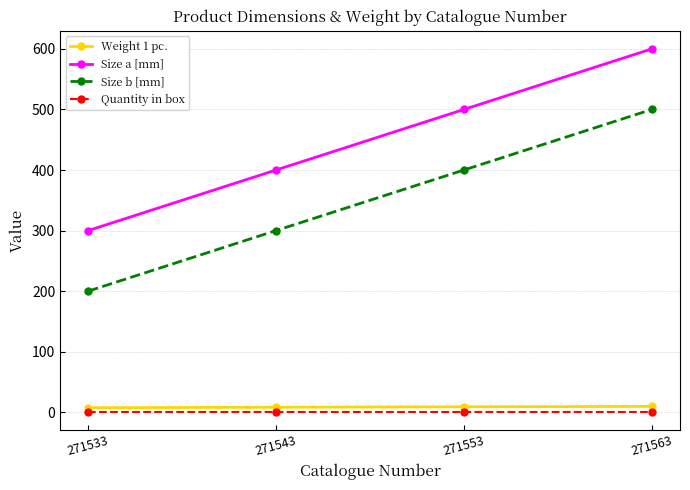

True or false: Quantity in box has more than 1 interior local peaks.

False